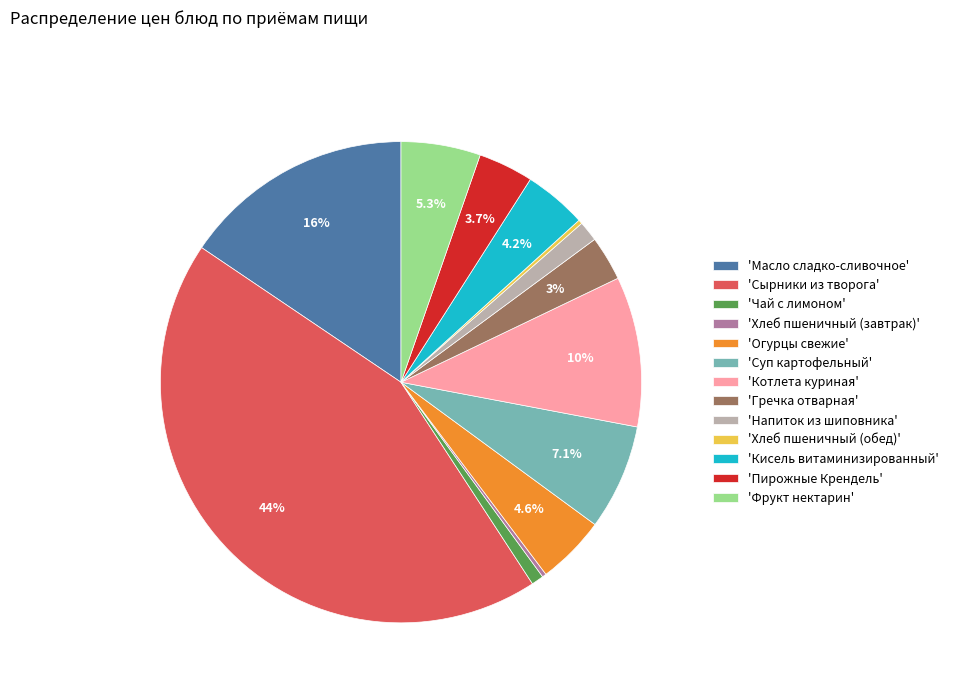

Does any single category account for the majority?

No